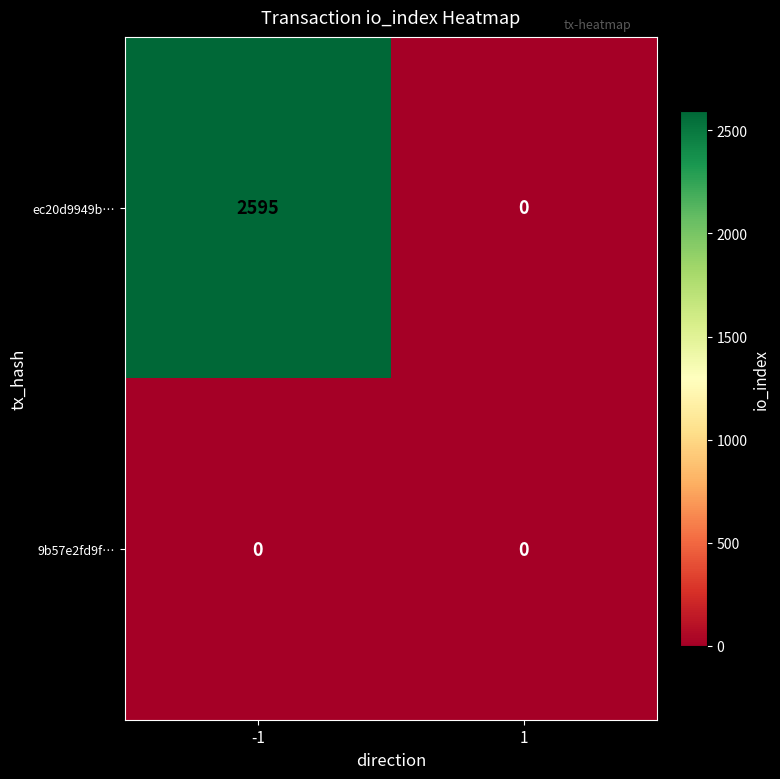

Which category has the highest value across all series?

-1